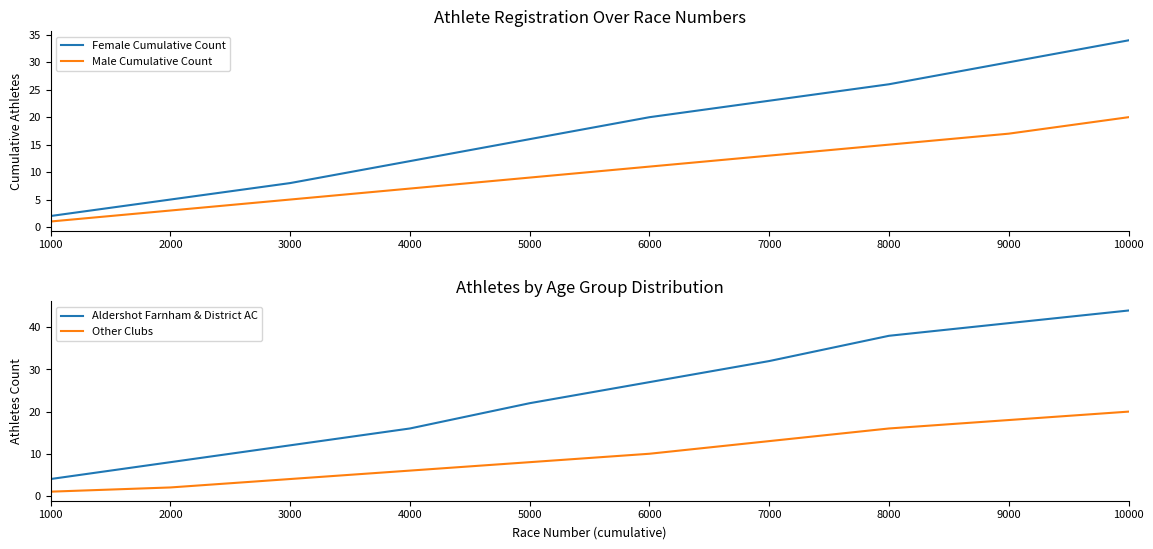

How many lines are shown in the chart?

4